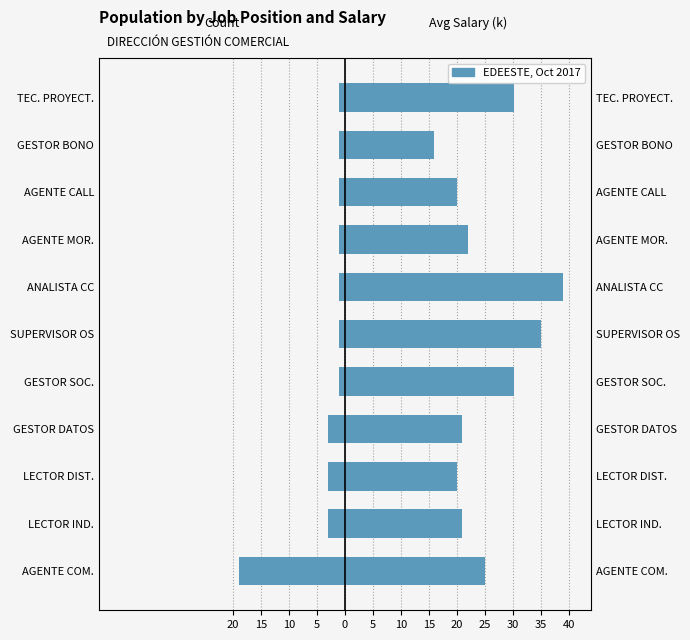

The Avg Salary (RD$ thousands) series shows 20.5 at TEC. PROYECT.. True or false?

False